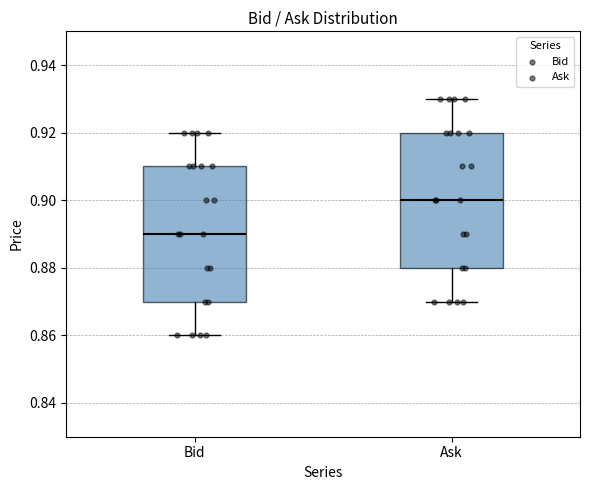

Where does the median line of the box for Ask sit on the y-axis? The values are not printed on the chart, so give them approximately, as read against the axis.

0.90